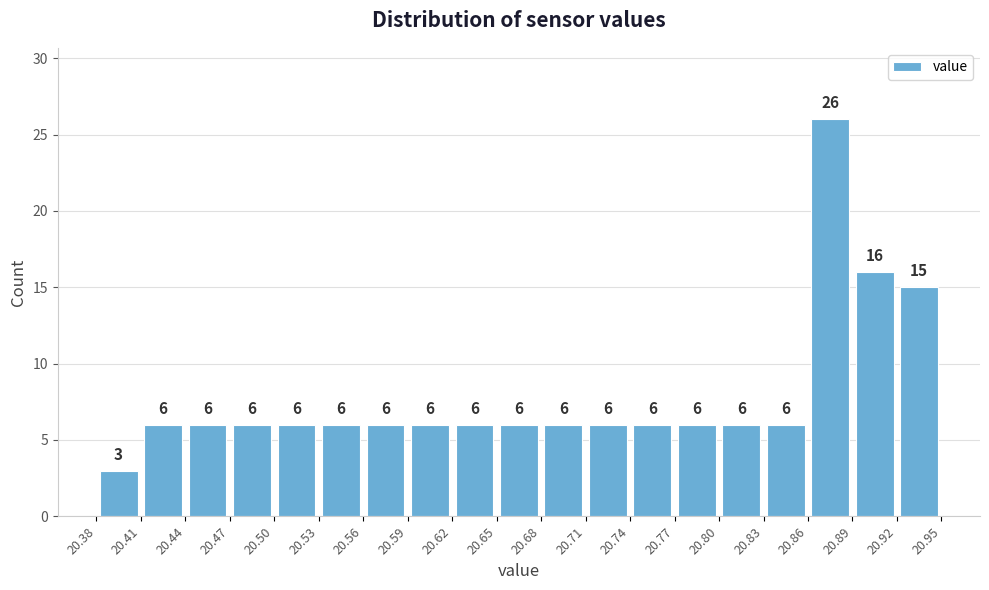

What is the height of the bar covering 20.86 to 20.89 on the x-axis?

26